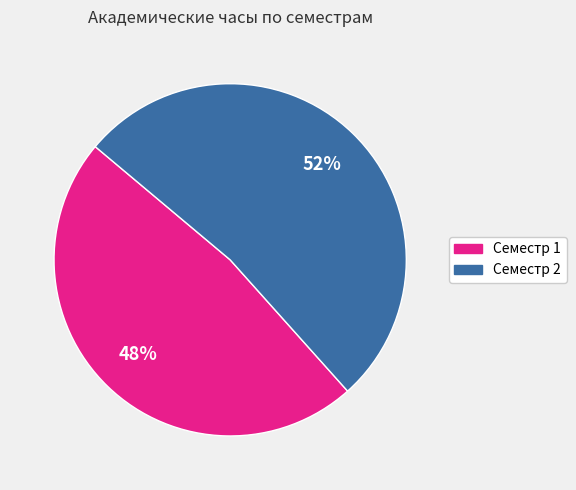

Rank the categories by value from highest to lowest.

Семестр 2, Семестр 1